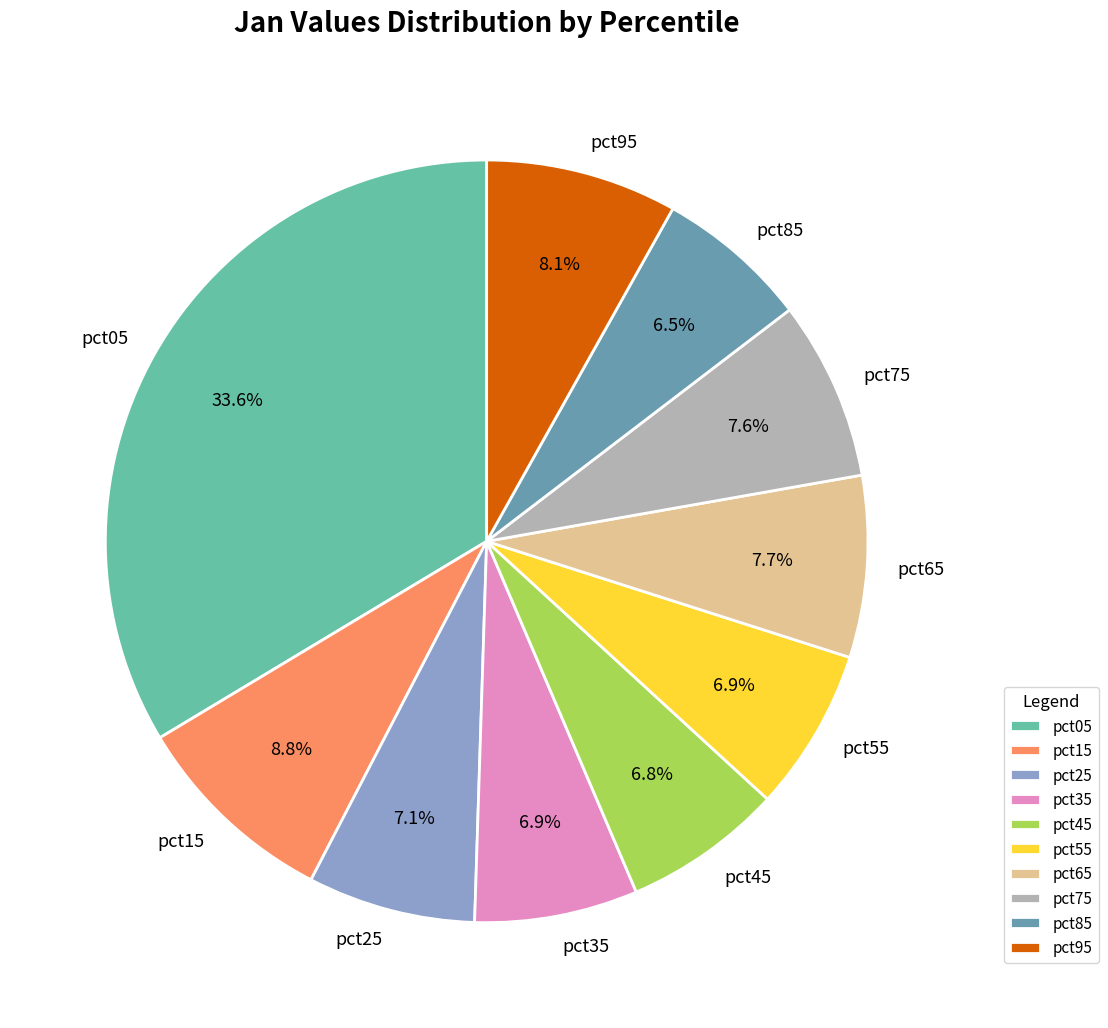

To the nearest percent, what is the combined percentage of pct95 and pct15?

17%